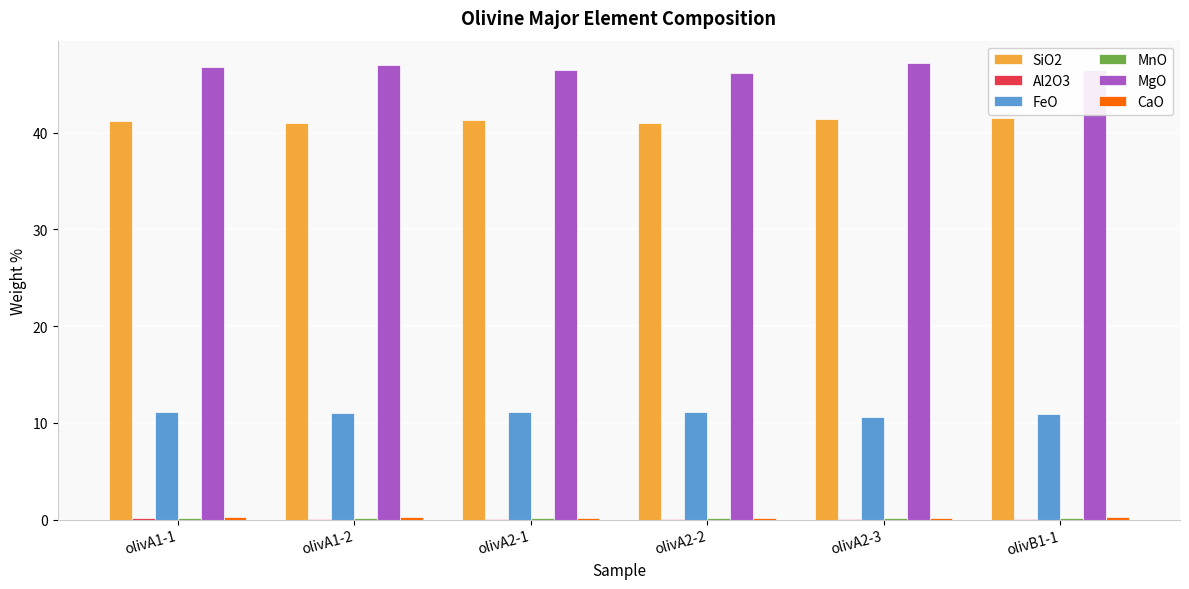

How many groups of bars are there?

6